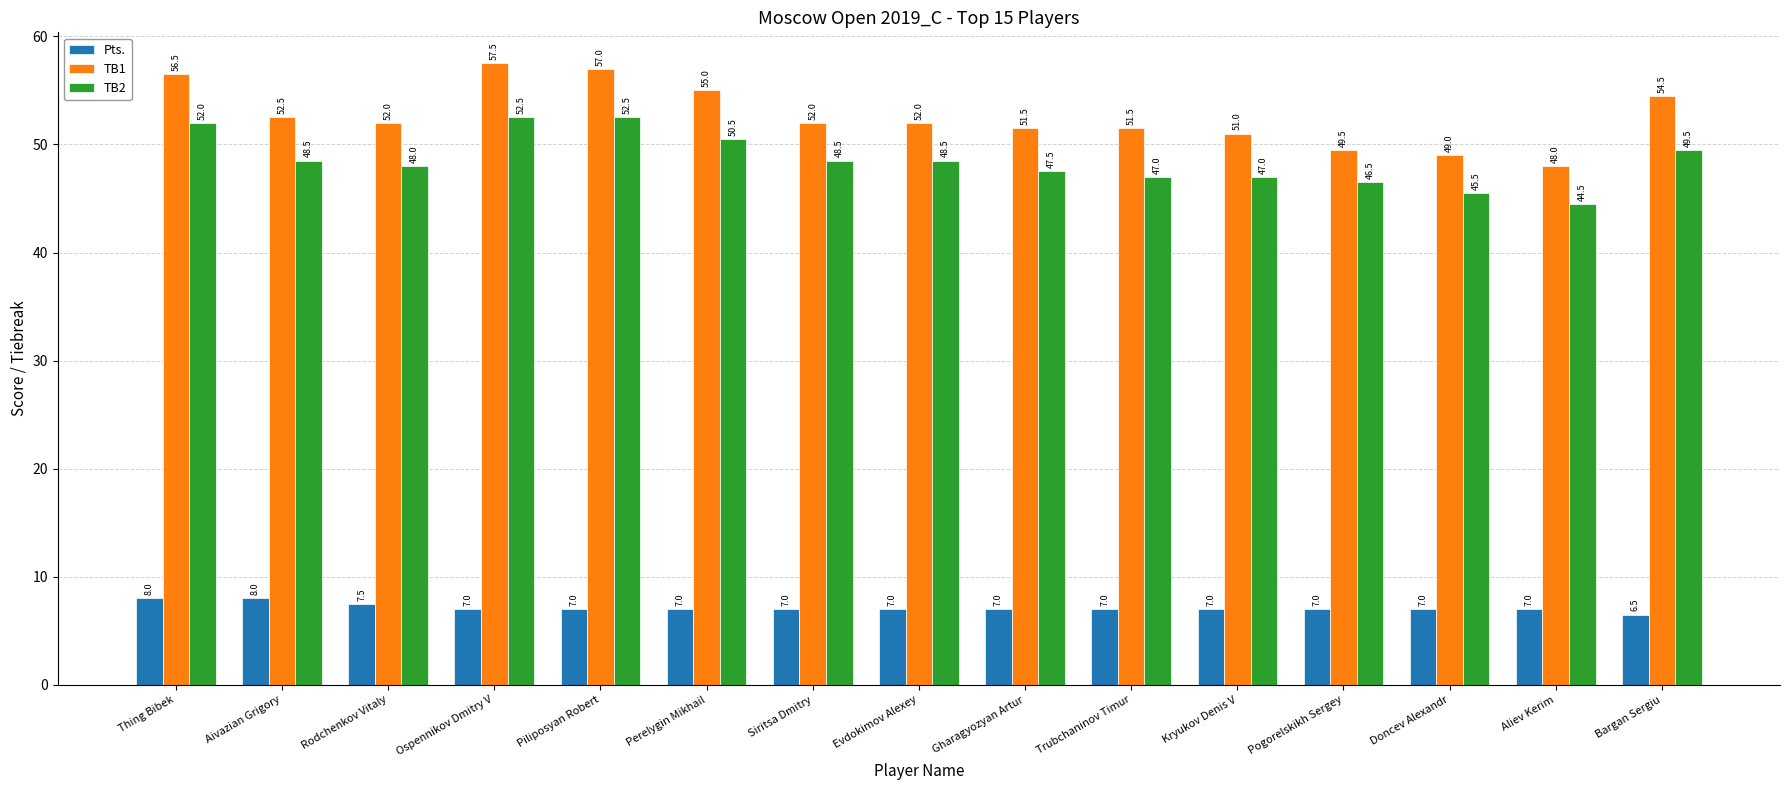

Reading right to left, list all the values displayed in this chart.

Pts.: 6.5	7.0	7.0	7.0	7.0	7.0	7.0	7.0	7.0	7.0	7.0	7.0	7.5	8.0	8.0
TB1: 54.5	48.0	49.0	49.5	51.0	51.5	51.5	52.0	52.0	55.0	57.0	57.5	52.0	52.5	56.5
TB2: 49.5	44.5	45.5	46.5	47.0	47.0	47.5	48.5	48.5	50.5	52.5	52.5	48.0	48.5	52.0